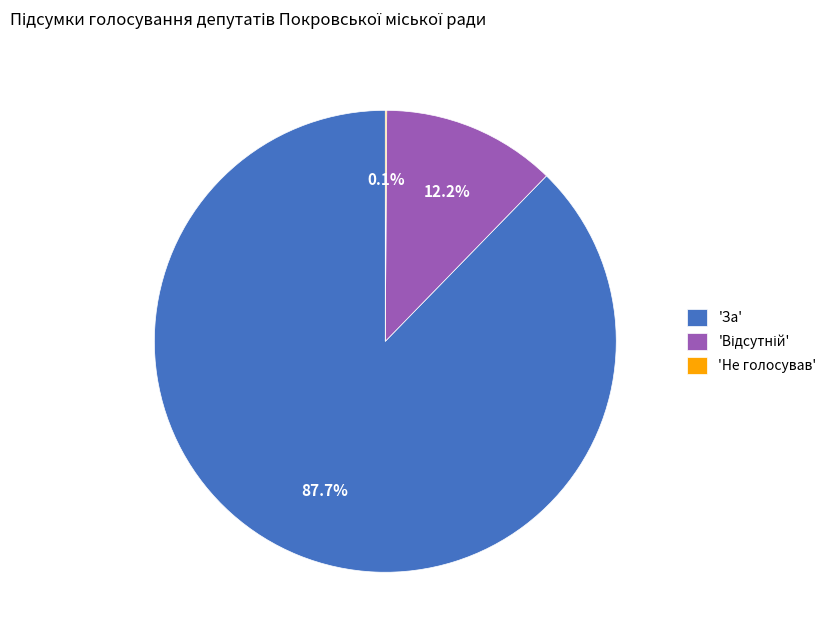

Which slice is the largest?

'За'